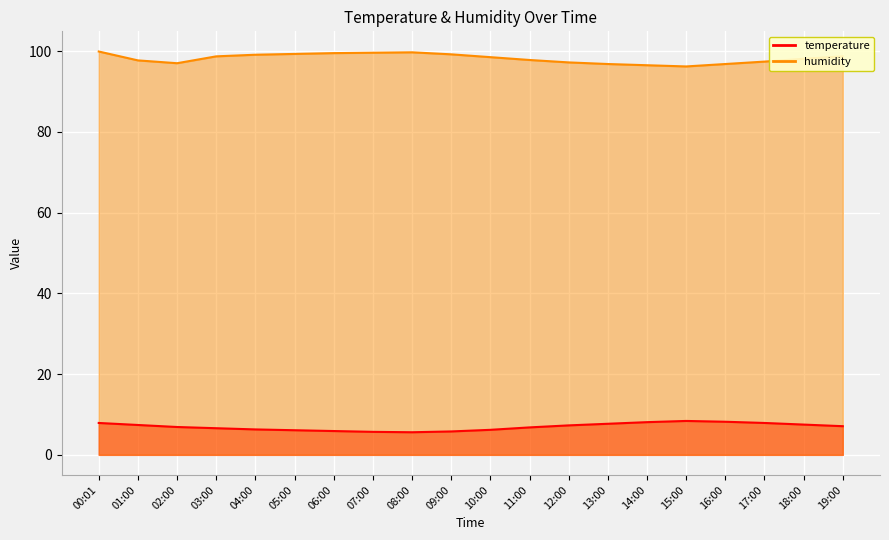

What position from the left is 03:00?

4